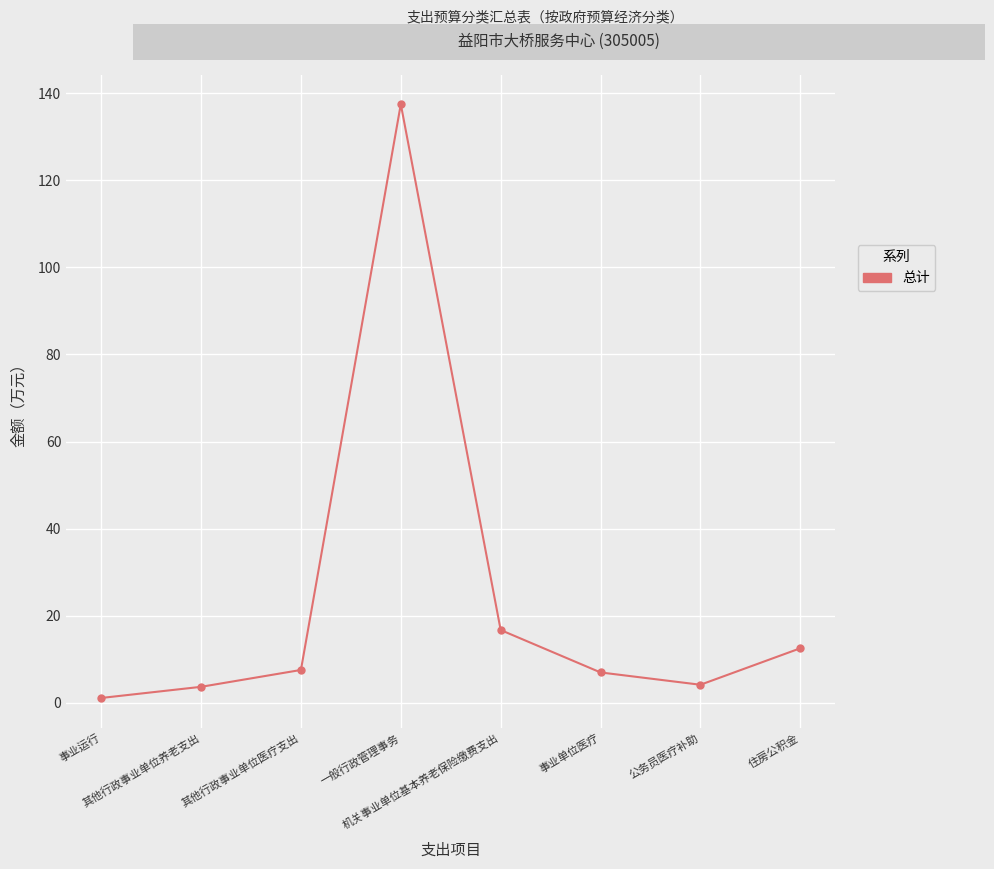

How many interior local peaks (higher than both neighbors) does the data have?

1